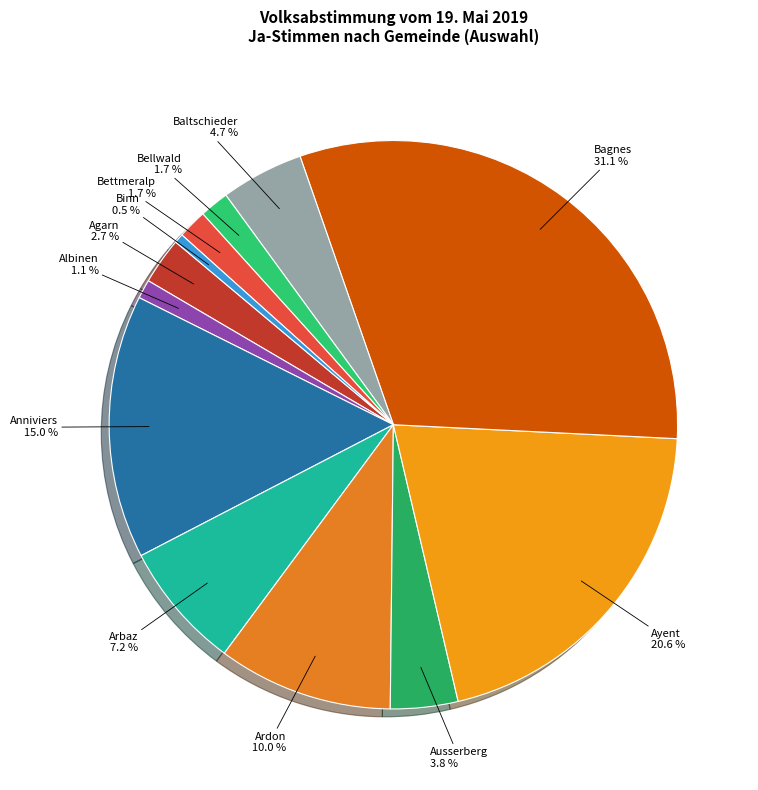

Which slice is the smallest?

Binn